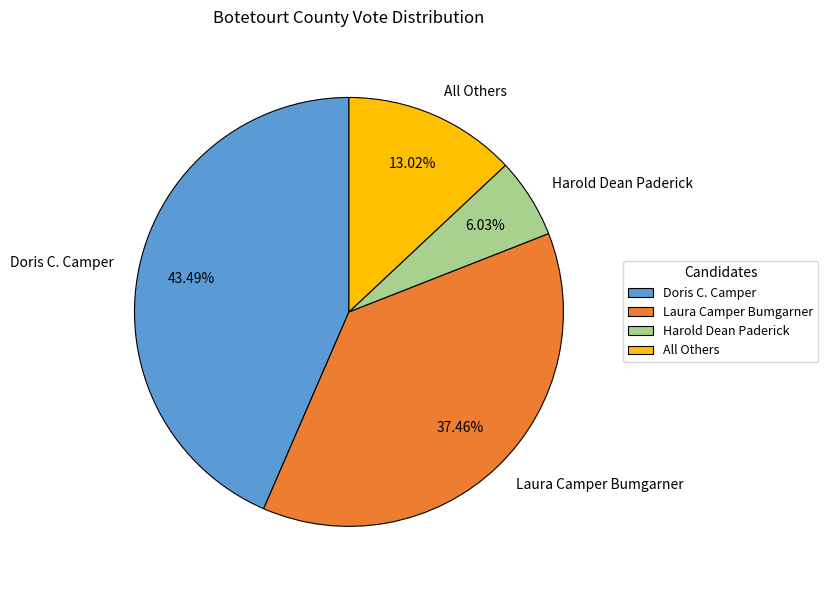

What percentage is the Laura Camper Bumgarner slice, to the nearest percent?

37%